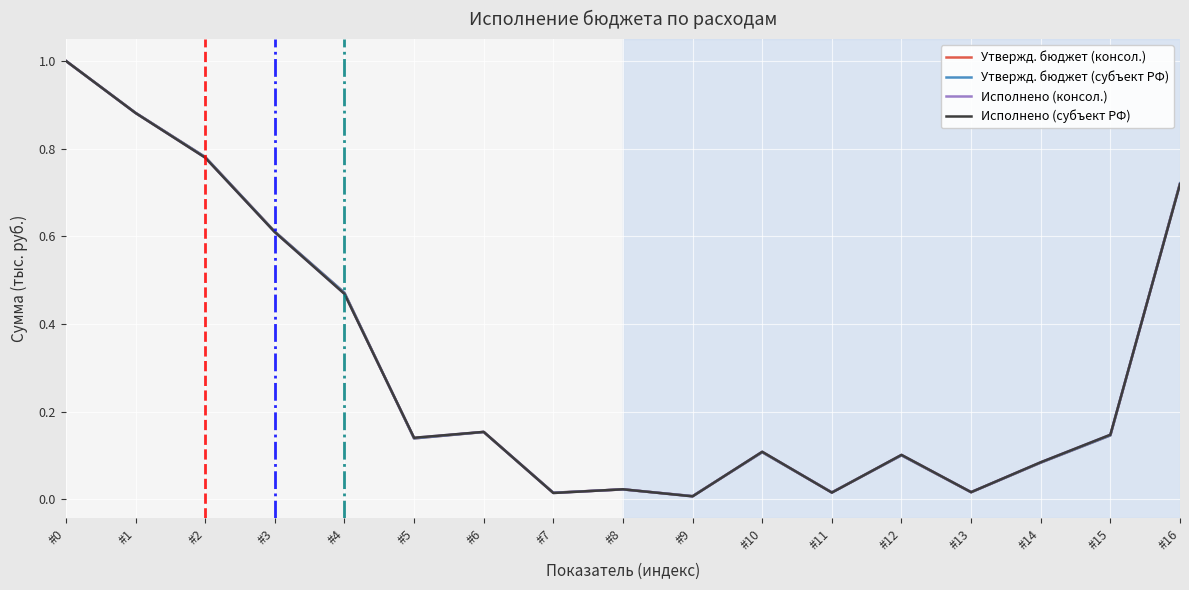

The value of Утвержд. бюджет (консол.) at #3 is 0.6. True or false?

True